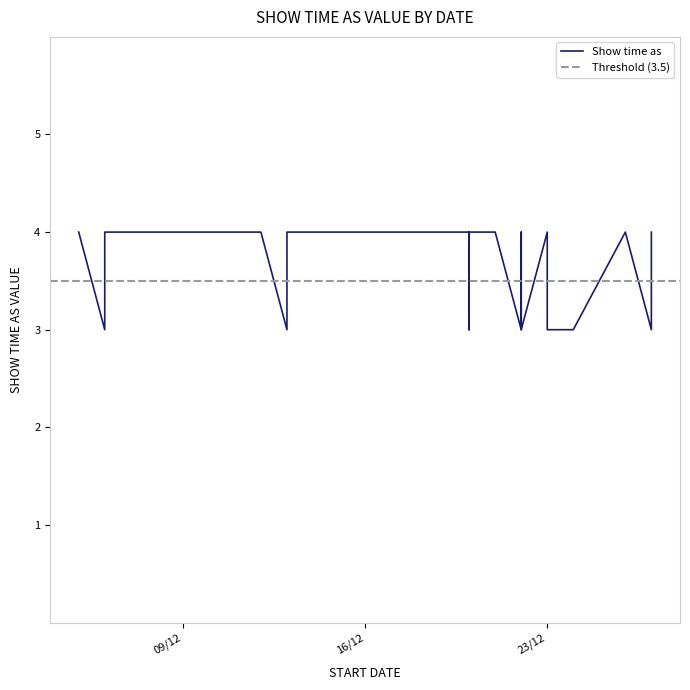

Rank the categories by value from lowest to highest.

6/12/2014, 13/12/2014, 20/12/2014, 20/12/2014, 22/12/2014, 22/12/2014, 23/12/2014, 24/12/2014, 27/12/2014, 5/12/2014, 6/12/2014, 12/12/2014, 13/12/2014, 16/12/2014, 17/12/2014, 18/12/2014, 19/12/2014, 19/12/2014, 20/12/2014, 20/12/2014, 21/12/2014, 22/12/2014, 23/12/2014, 26/12/2014, 27/12/2014